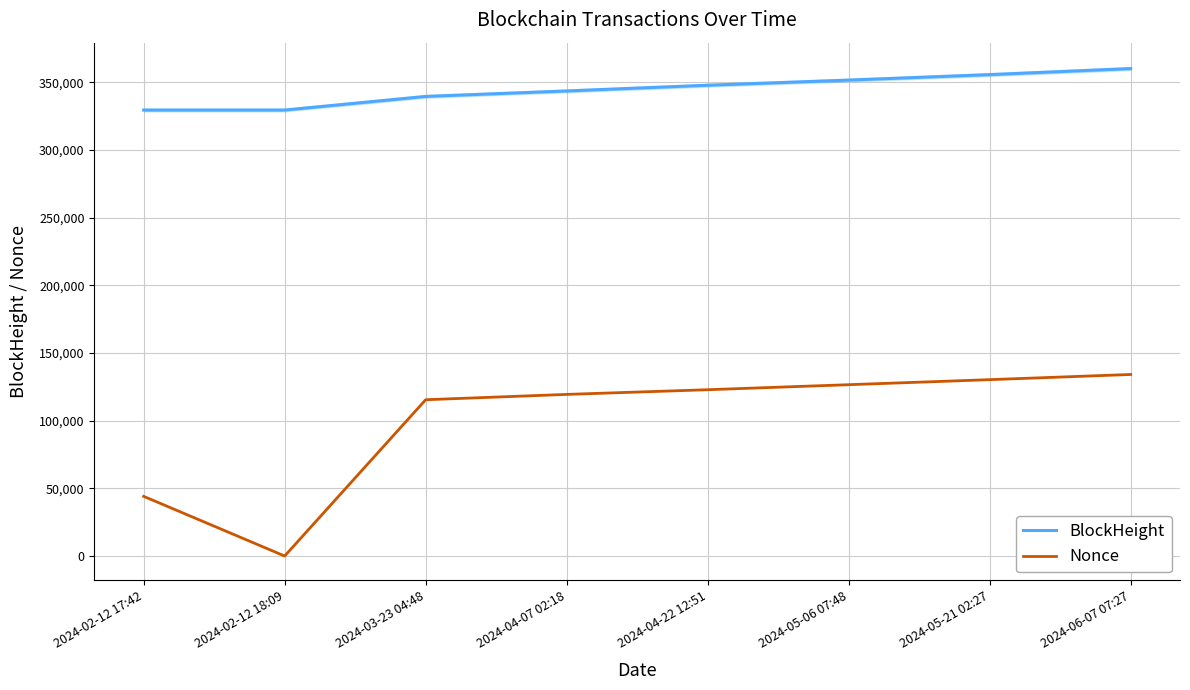

At which category is the sum across all series the highest?

2024-06-07 07:27